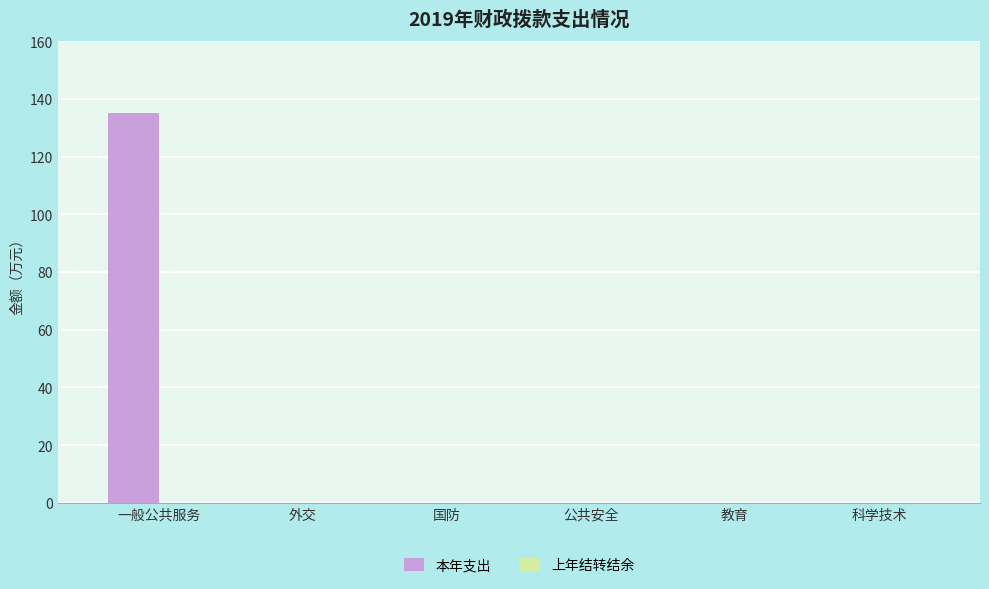

The value at 国防 is 49. True or false?

False